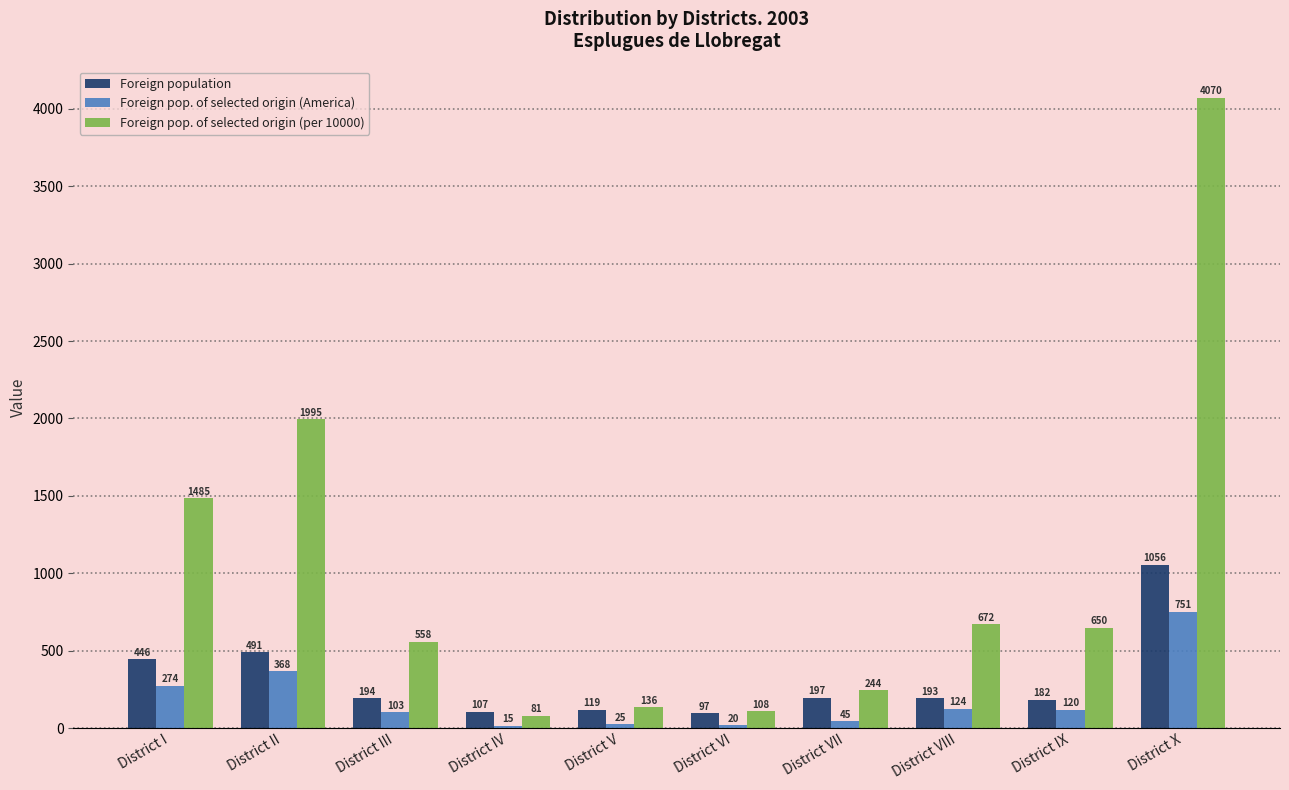

Reading left to right, what are all the values shown in this chart?

Foreign population: District I=446	District II=491	District III=194	District IV=107	District V=119	District VI=97	District VII=197	District VIII=193	District IX=182	District X=1056
Foreign pop. of selected origin (America): District I=274	District II=368	District III=103	District IV=15	District V=25	District VI=20	District VII=45	District VIII=124	District IX=120	District X=751
Foreign pop. of selected origin (per 10000): District I=1485	District II=1995	District III=558	District IV=81	District V=136	District VI=108	District VII=244	District VIII=672	District IX=650	District X=4070